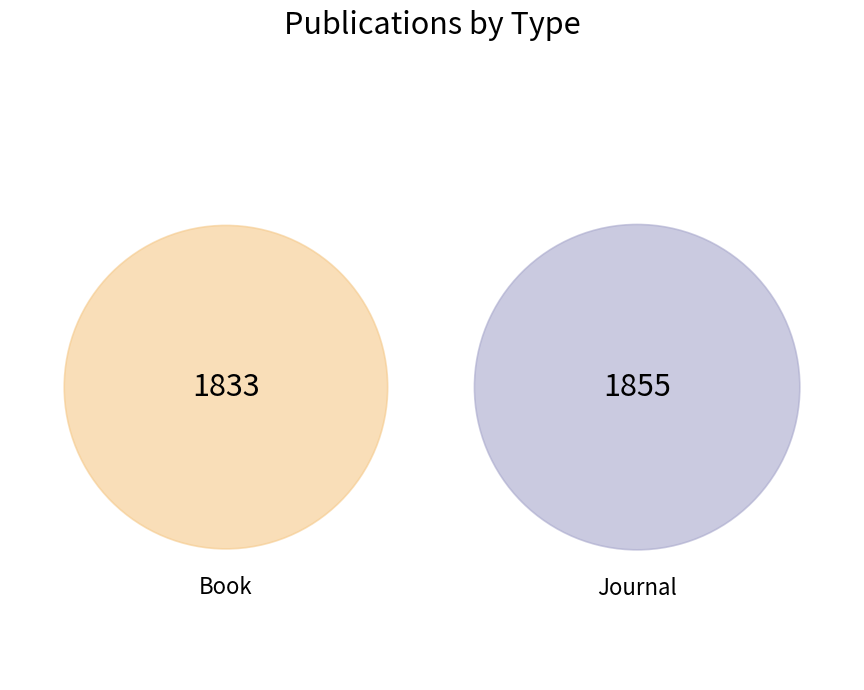

Which category has the biggest portion of the pie?

Journal